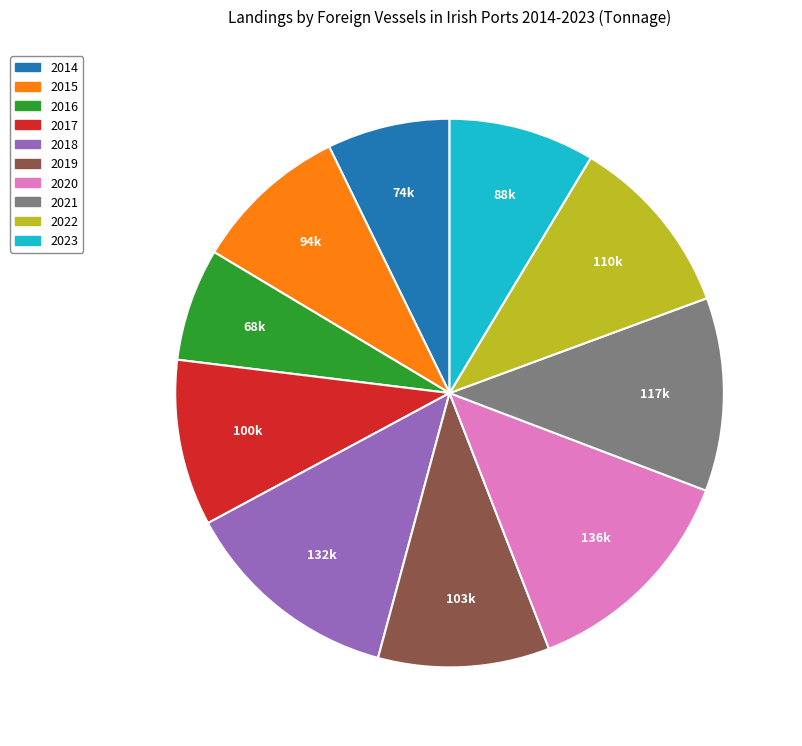

What is the smallest slice in the pie chart?

2016